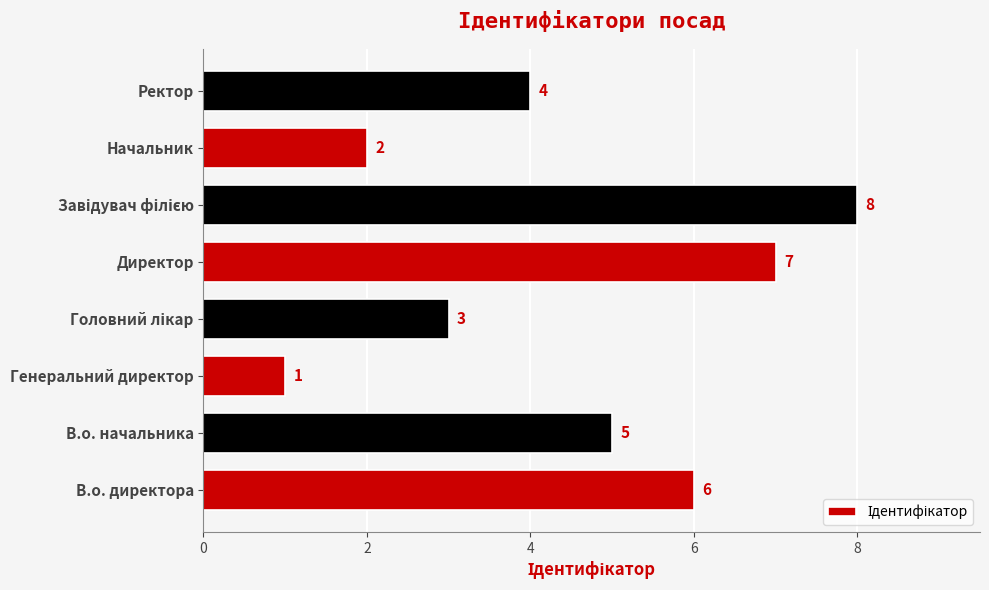

What is the change in value from Генеральний директор to Директор?

+6